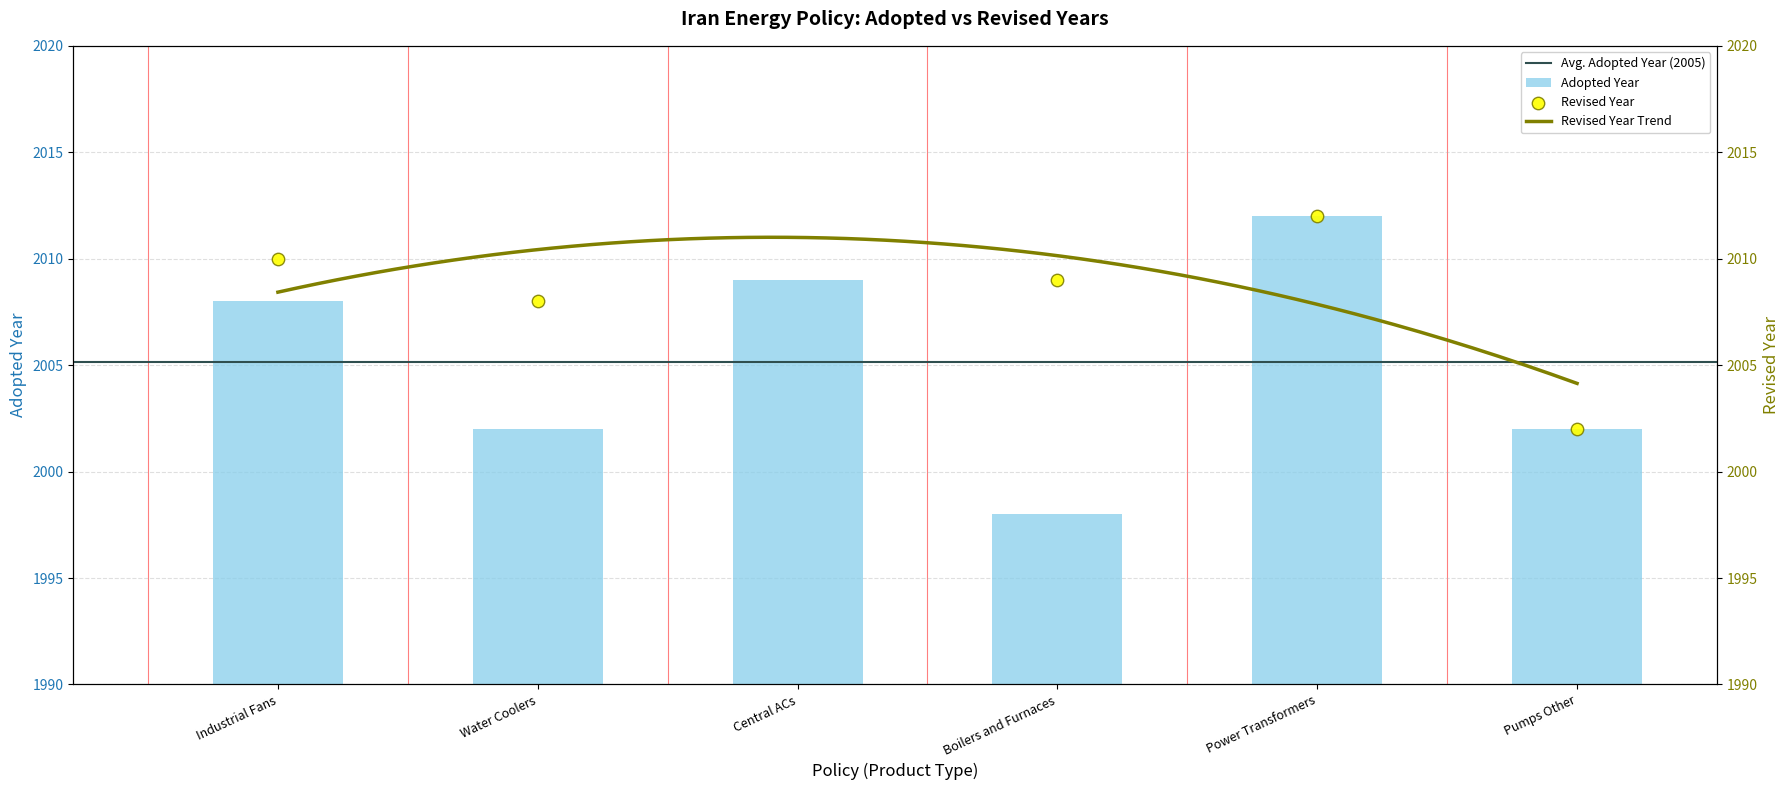

Approximately how many times larger is the value at Pumps Other compared to Power Transformers?

1.0